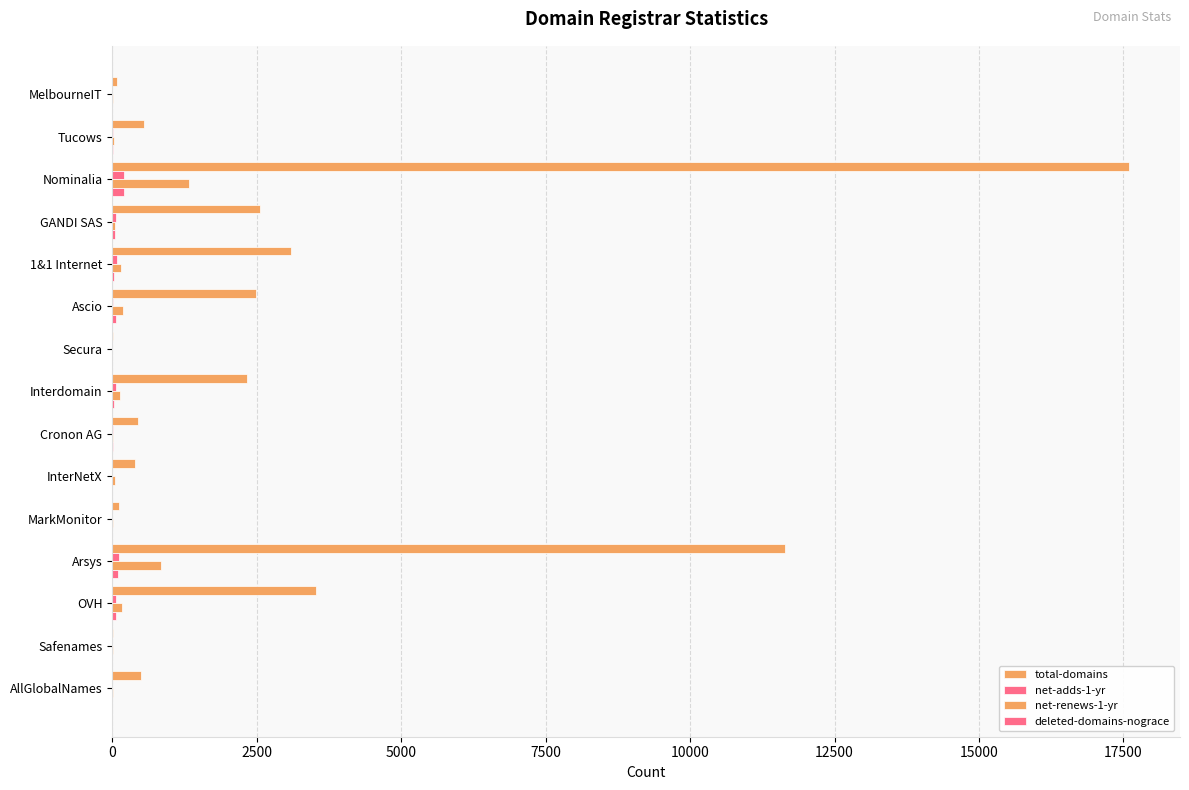

How many series are shown in this chart?

4